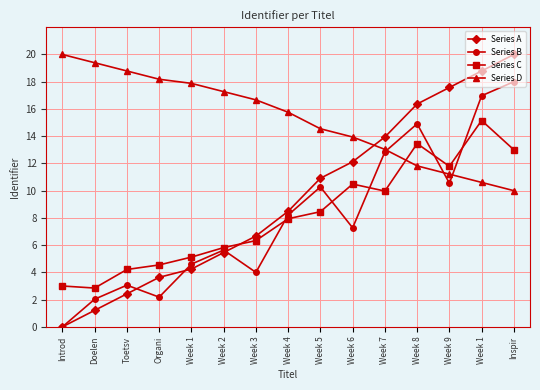

At which label does Series A first exceed 8?

Week 4